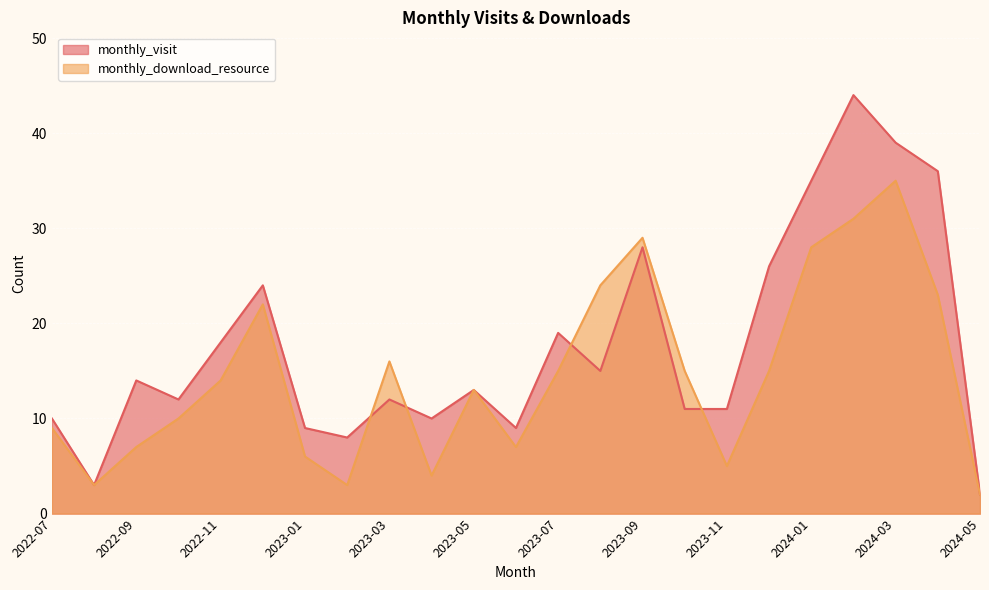

What position from the left is 2023-03?

9